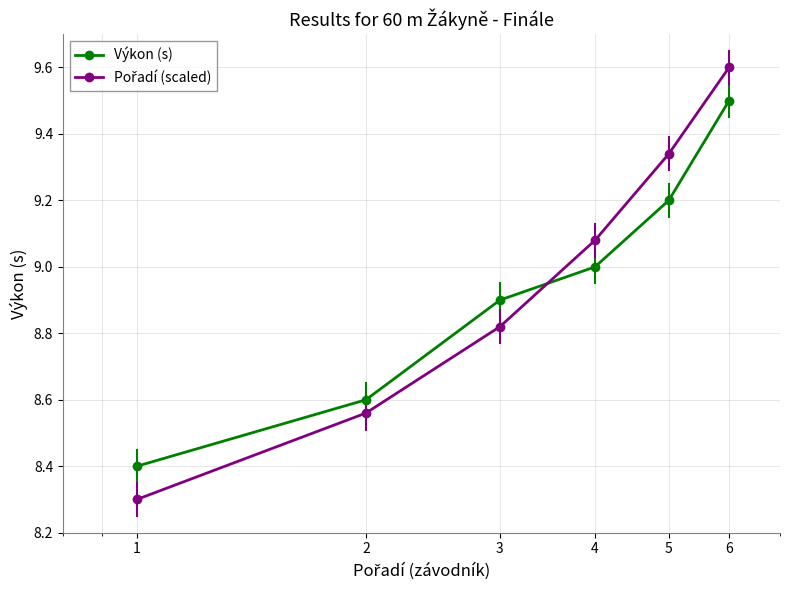

What is the smallest value displayed?

8.3